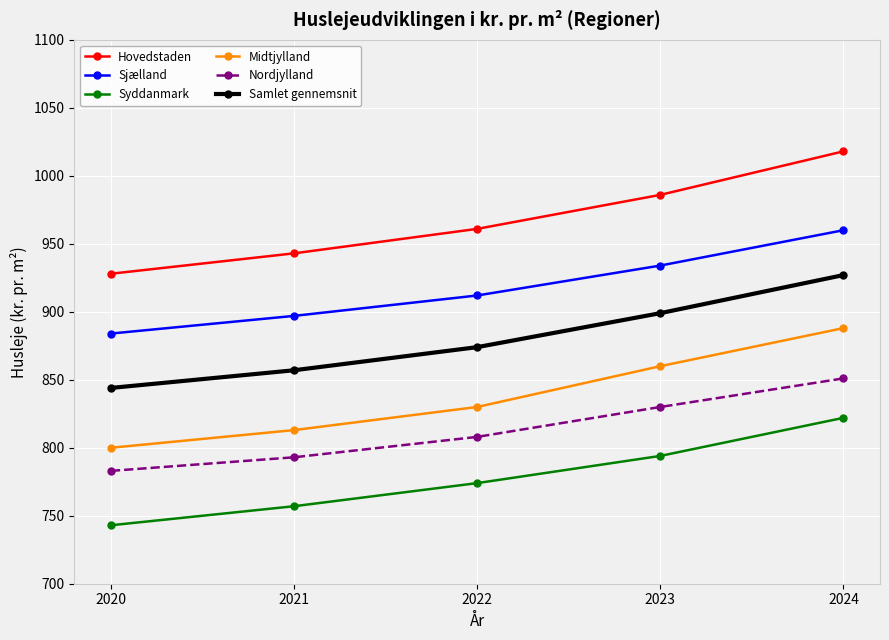

List the labels in order of Nordjylland value, largest first.

2024, 2023, 2022, 2021, 2020